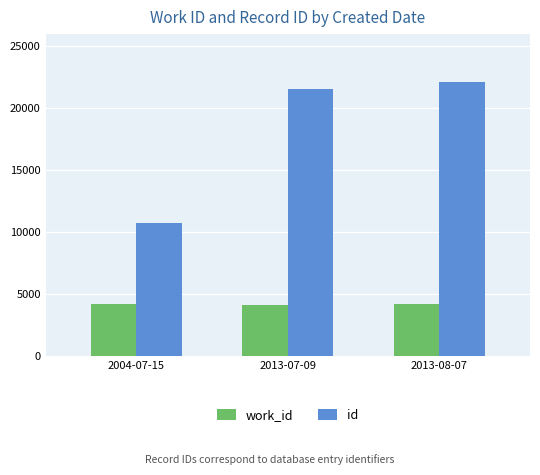

How many categories are shown in the chart?

3